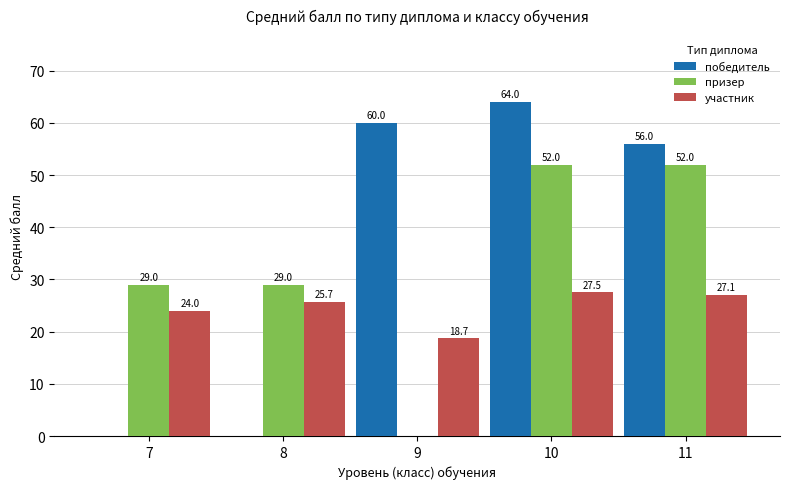

What is the total value across all series at 10?

143.5